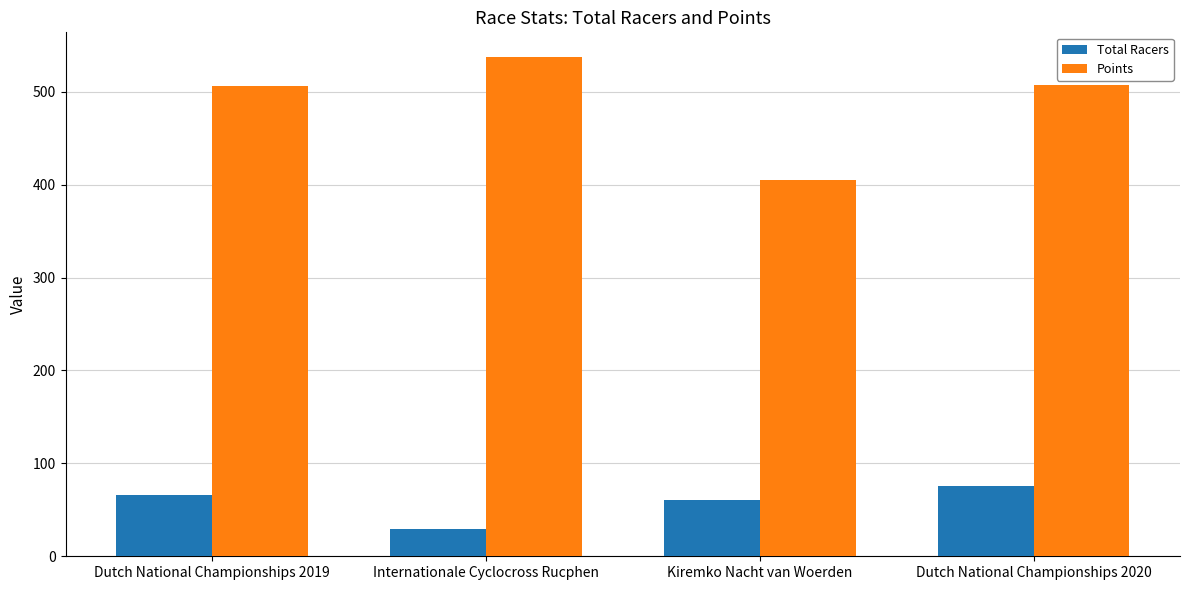

Rank the series by their maximum value, from lowest to highest.

Total Racers, Points